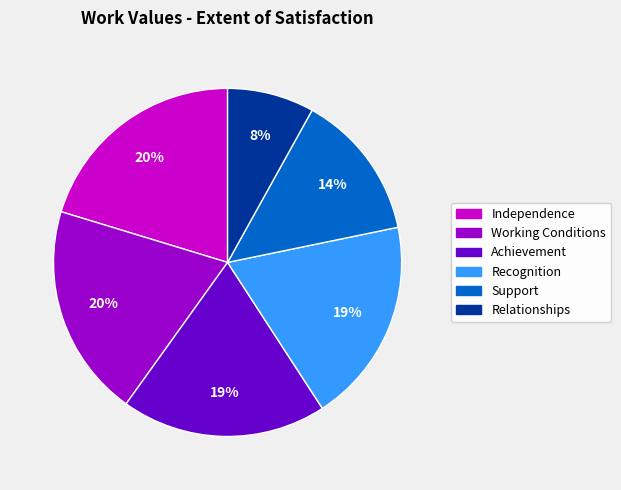

To the nearest percent, what is the average slice percentage?

17%